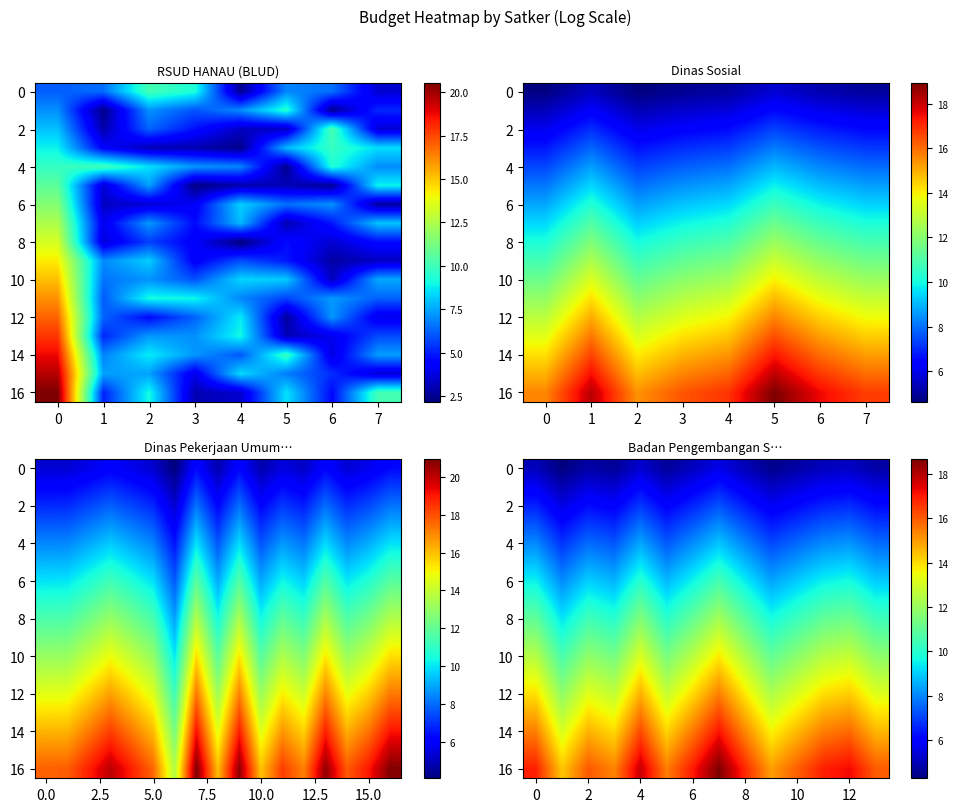

The row_3 series shows 14.2 at 6. True or false?

False